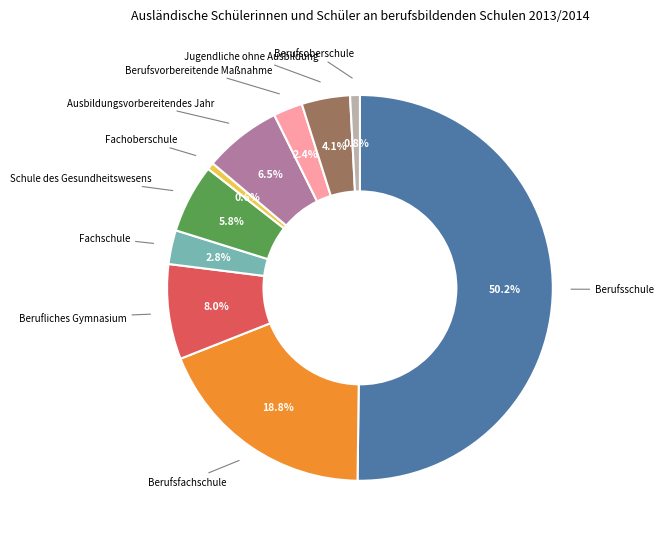

How many slices are in this pie chart?

10